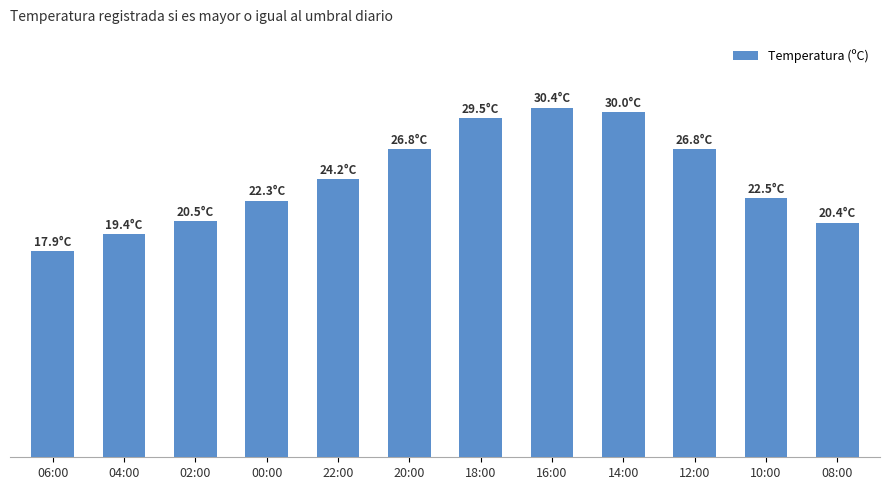

Does the chart contain any negative values?

No